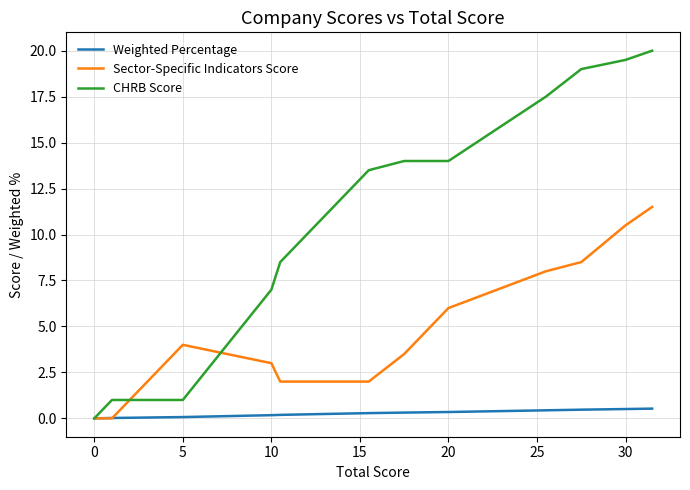

What is the maximum value shown in the chart?

20.0